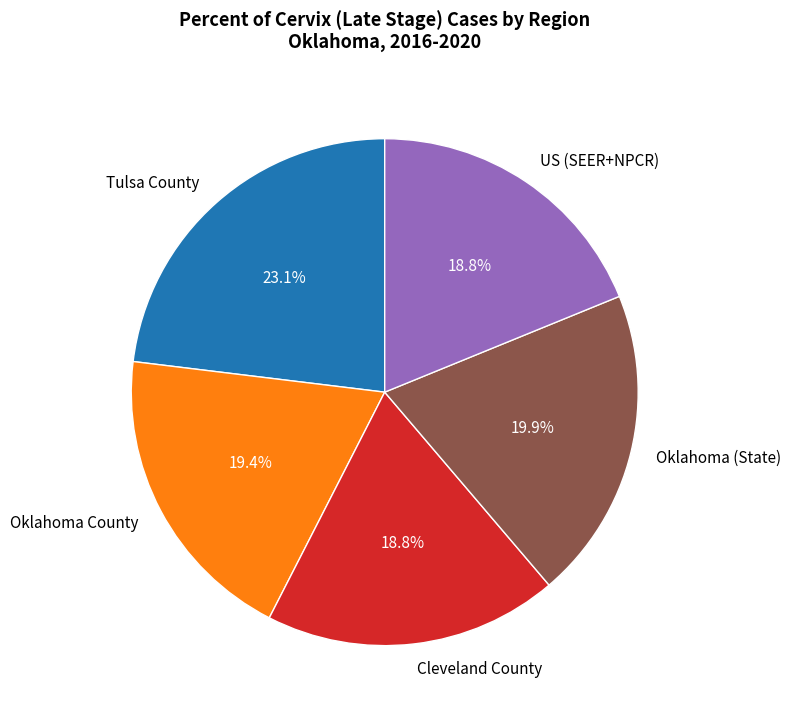

Is it true that Oklahoma County is 7% of the pie?

False